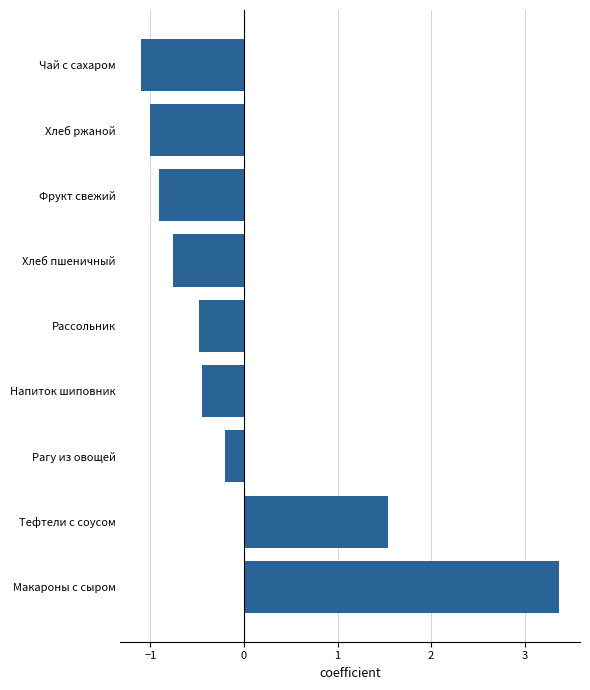

Where is the data nearest to the value 1?

Тефтели с соусом